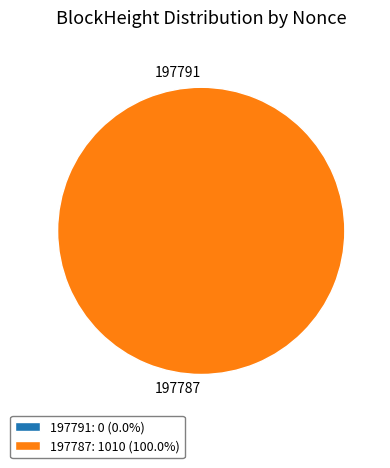

Is 197791 the majority of the pie?

No